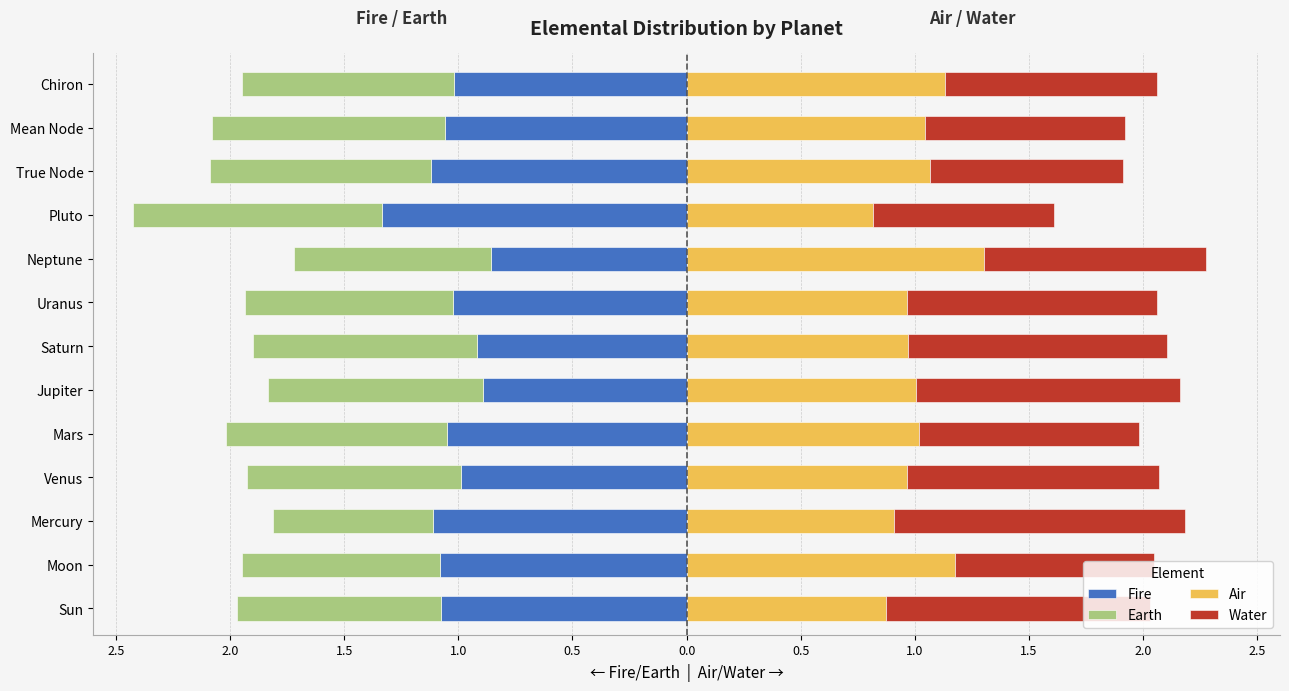

What is the minimum value shown in the chart?

-1.3